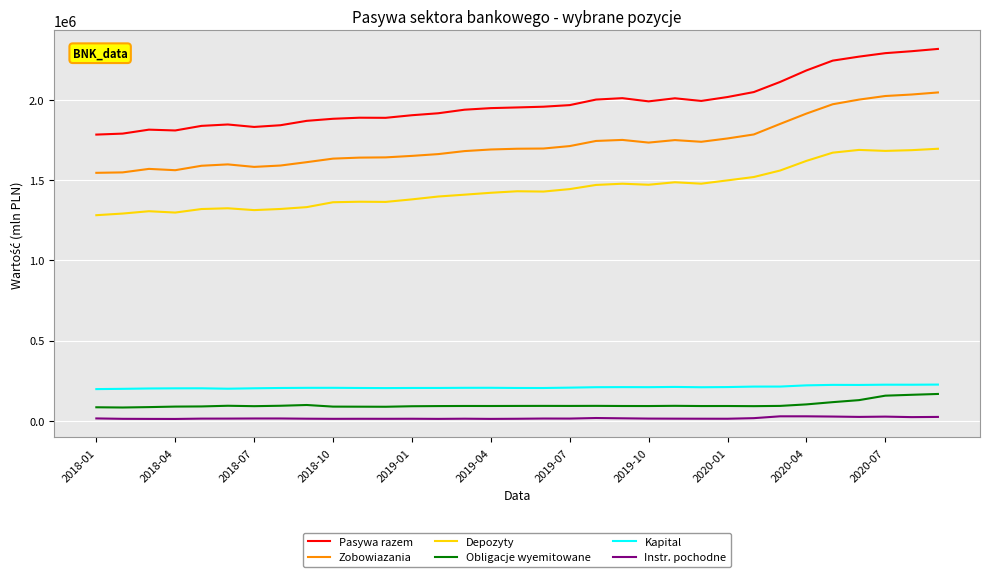

Which series has the largest total across all categories?

Pasywa razem